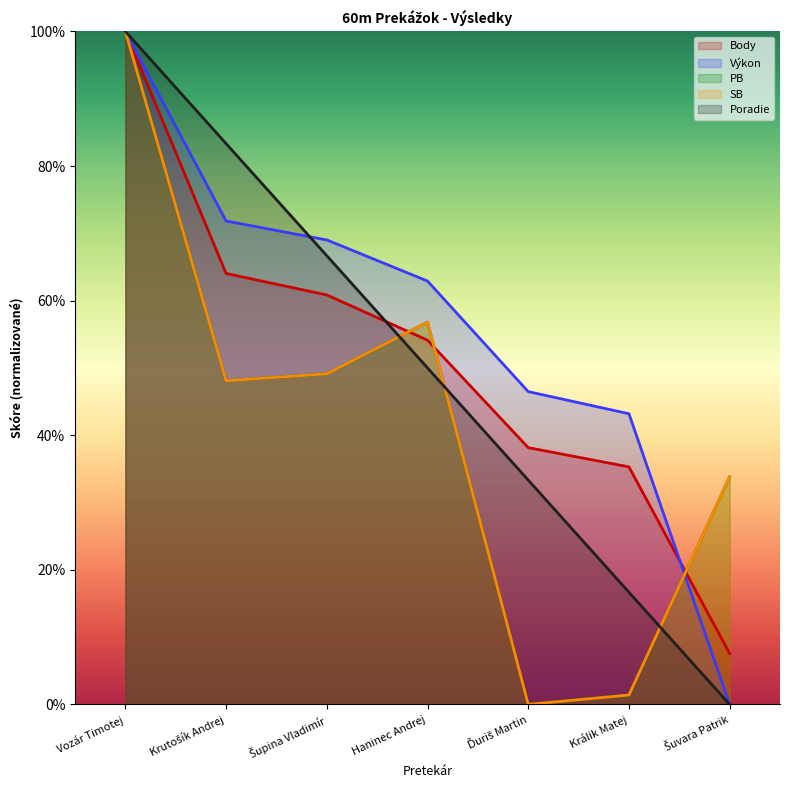

What is the approximate value of Výkon at Šupina Vladimír?

69.0